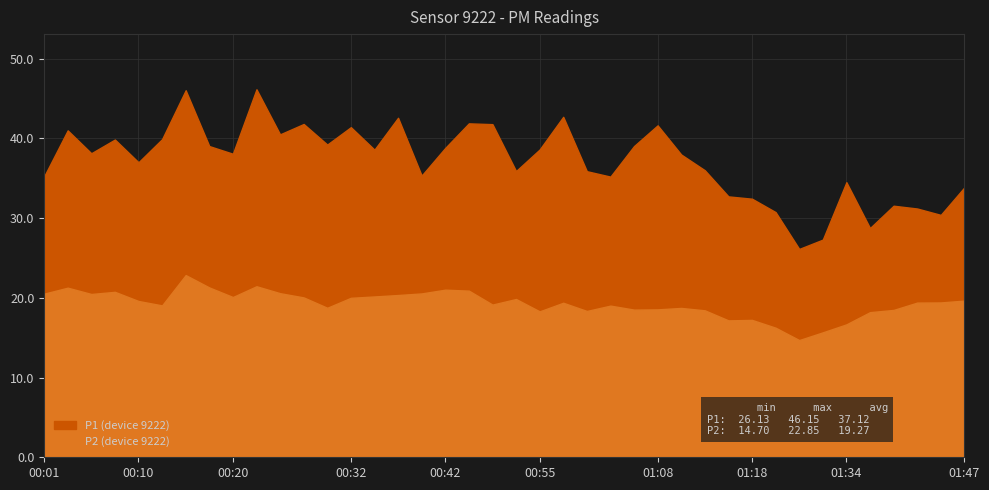

At which category does P1 reach its first local valley?

00:05